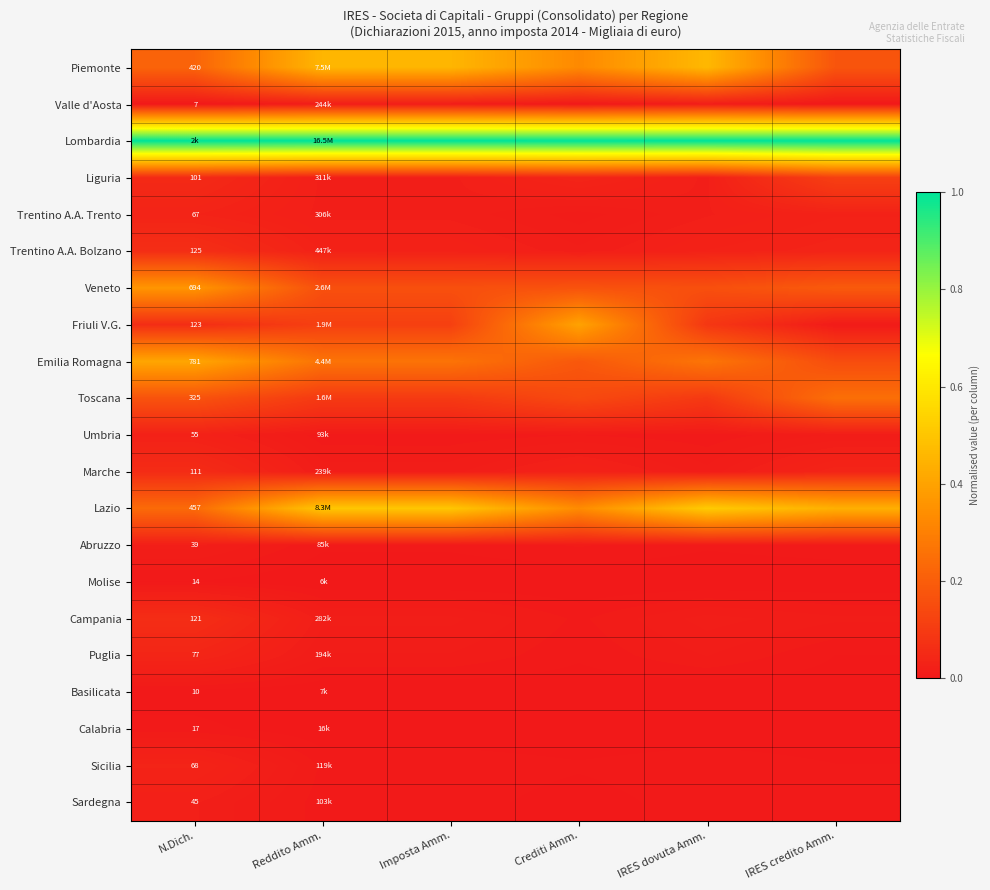

Is the value of Toscana at N.Dich. greater than the value of Puglia at N.Dich.?

Yes